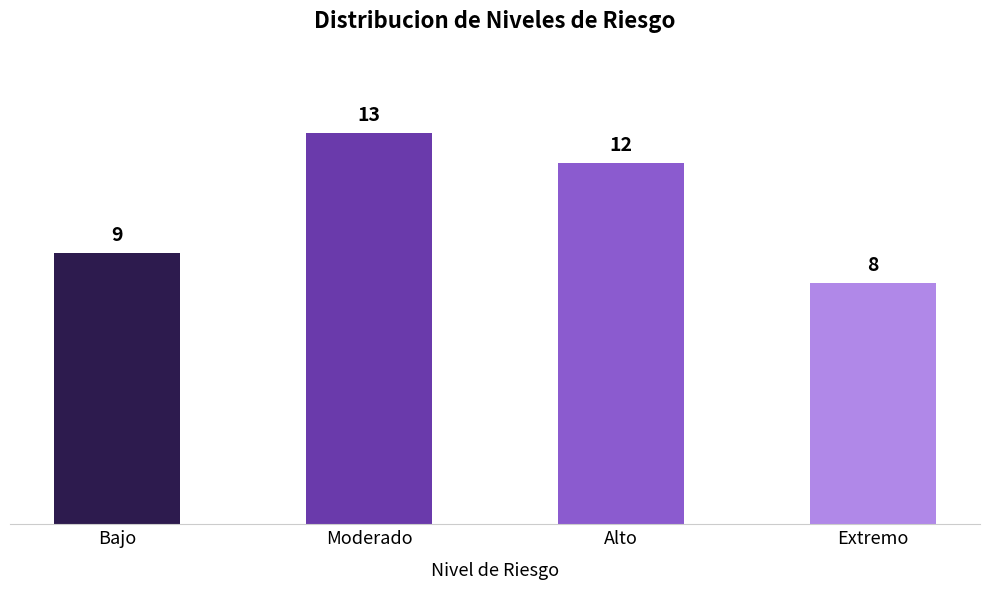

What is the change in value from Bajo to Extremo?

-1